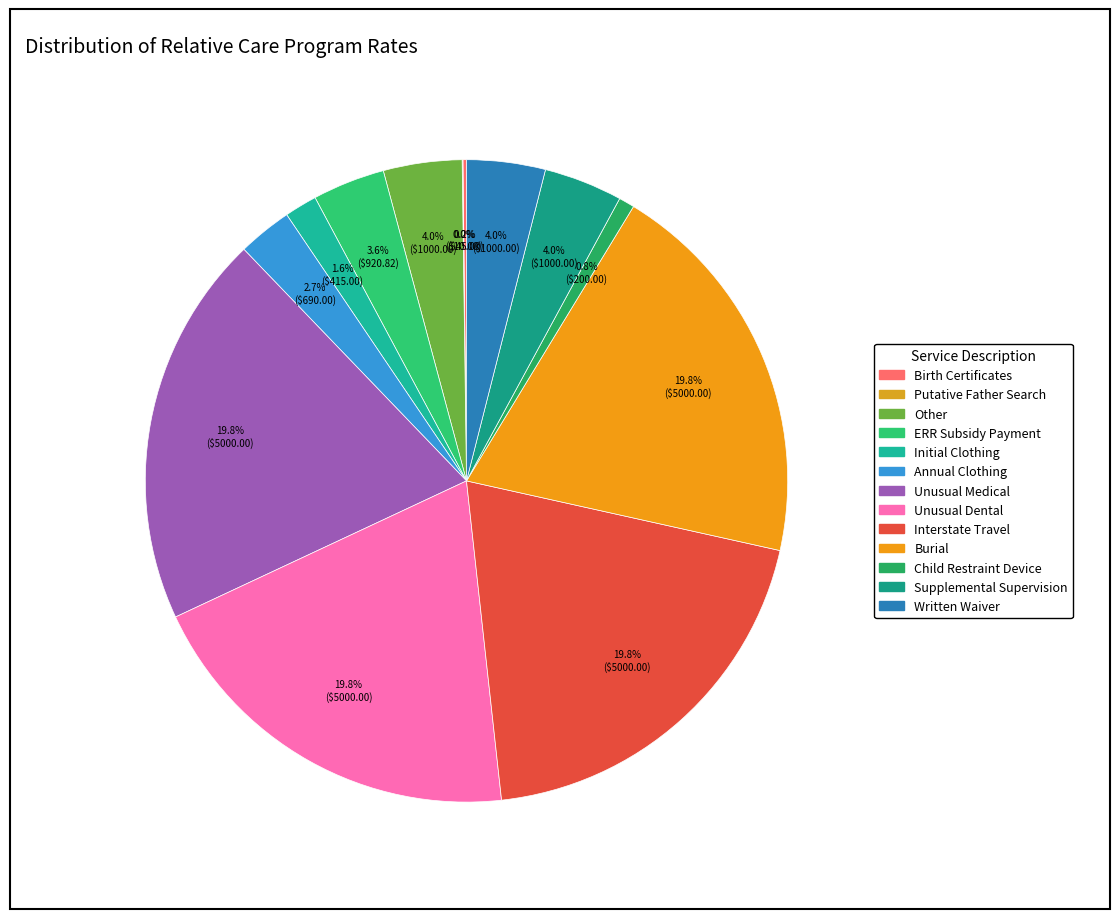

How many slices are in this pie chart?

13